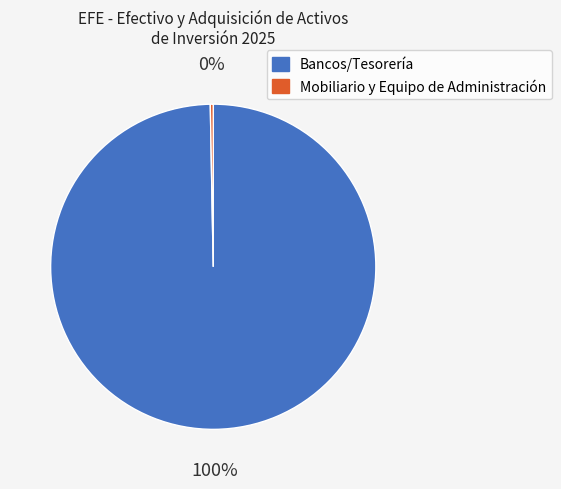

Between Bancos/Tesorería and Mobiliario y Equipo de Administración, which is larger?

Bancos/Tesorería